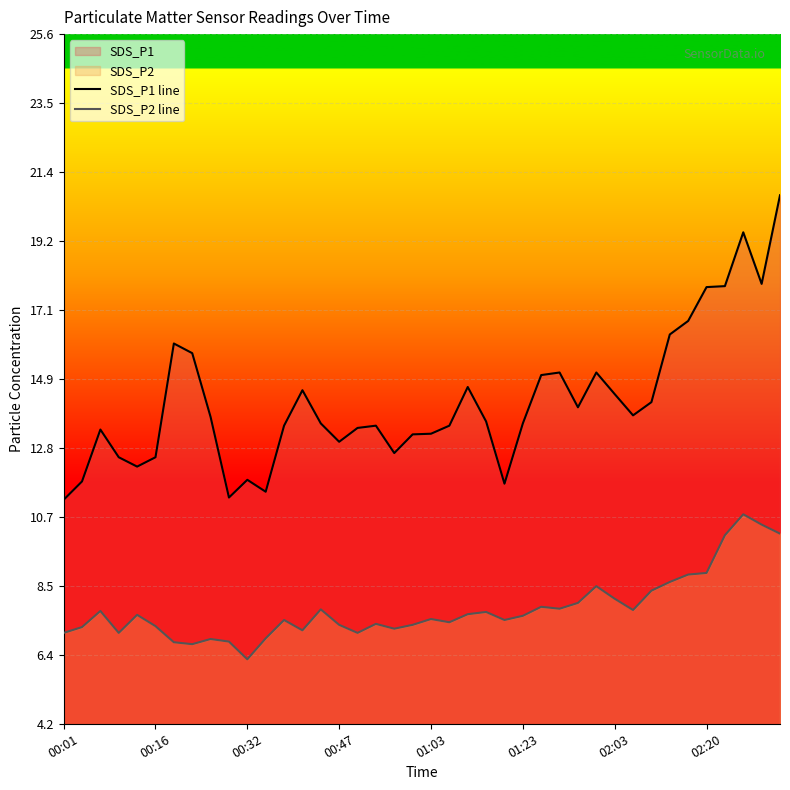

How many interior local peaks does the SDS_P1 line series have?

9